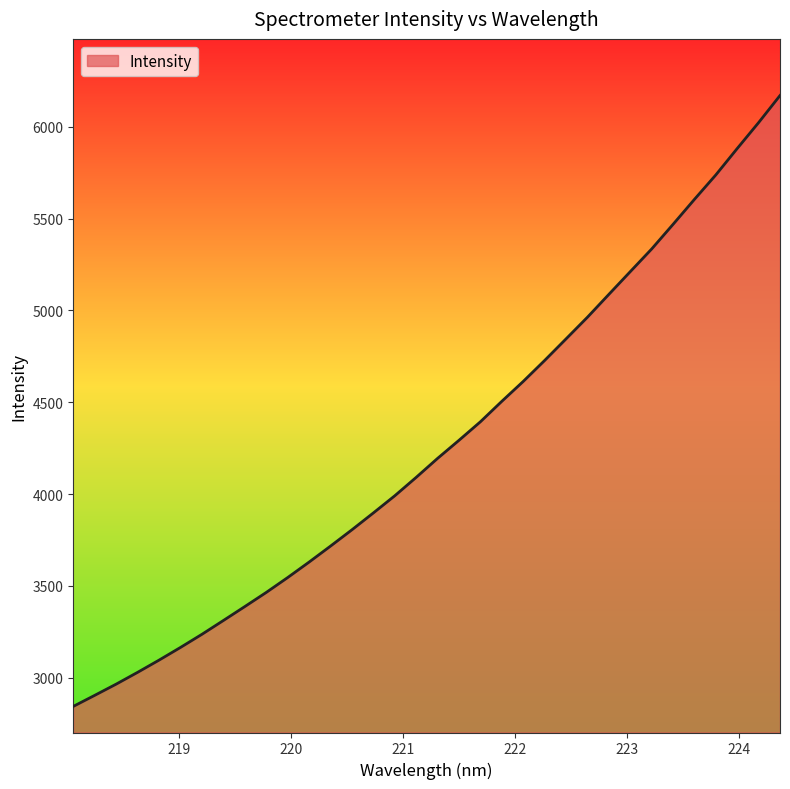

What is the greatest value displayed?

6170.8